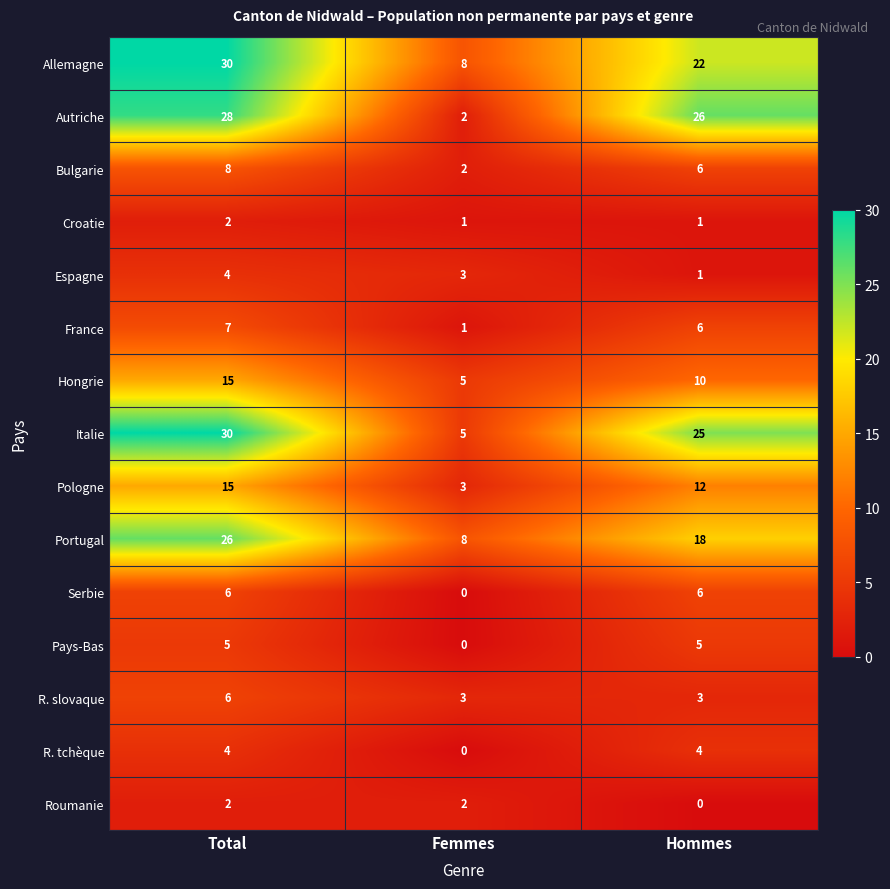

What is the total value across all series at Femmes?

43